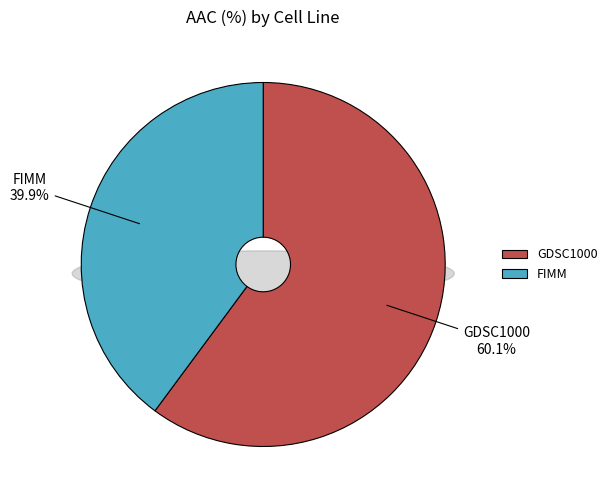

Is it true that FIMM is 40% of the pie?

True